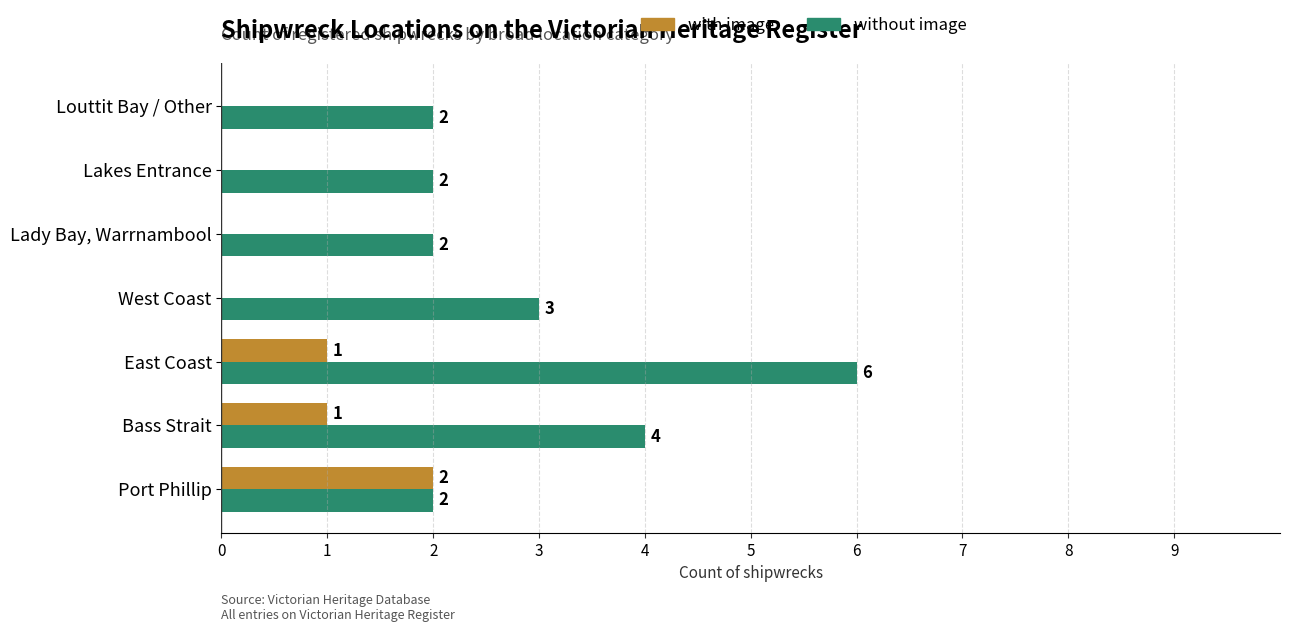

At which label is without image closest to 4?

Bass Strait